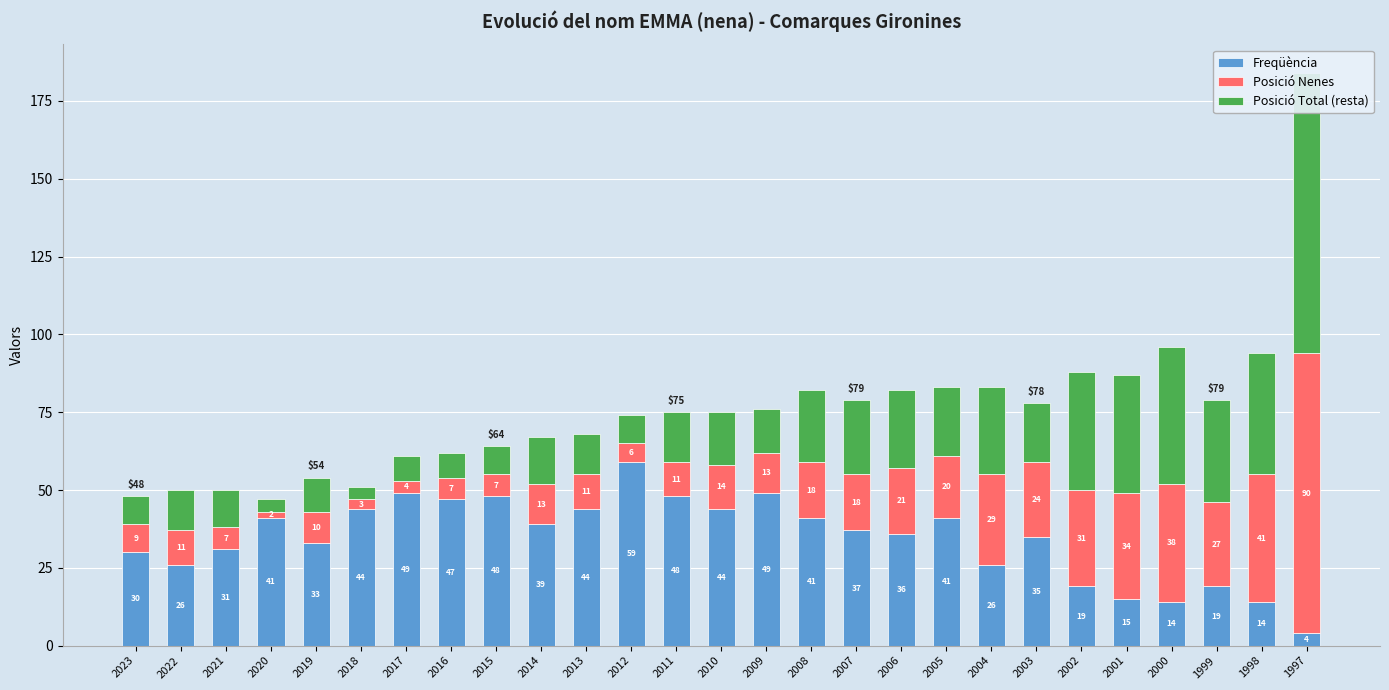

Which series has the widest spread of values?

Posició Nenes